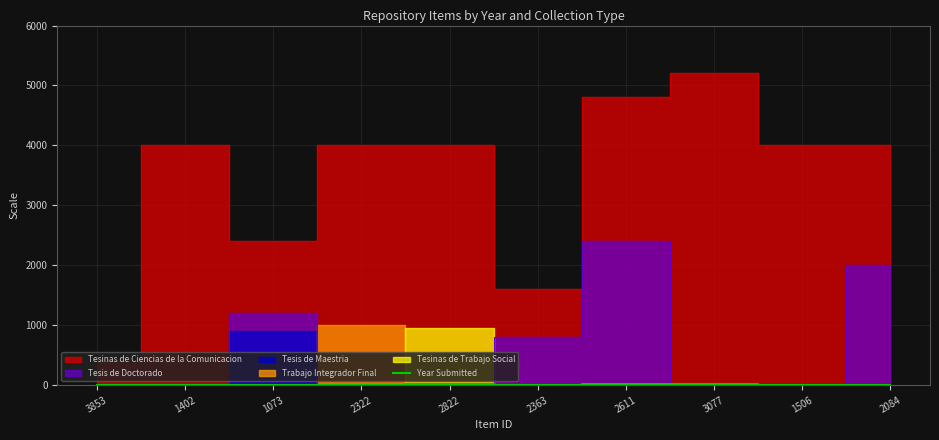

What is the sum of the values at 1073 and 2322?

16